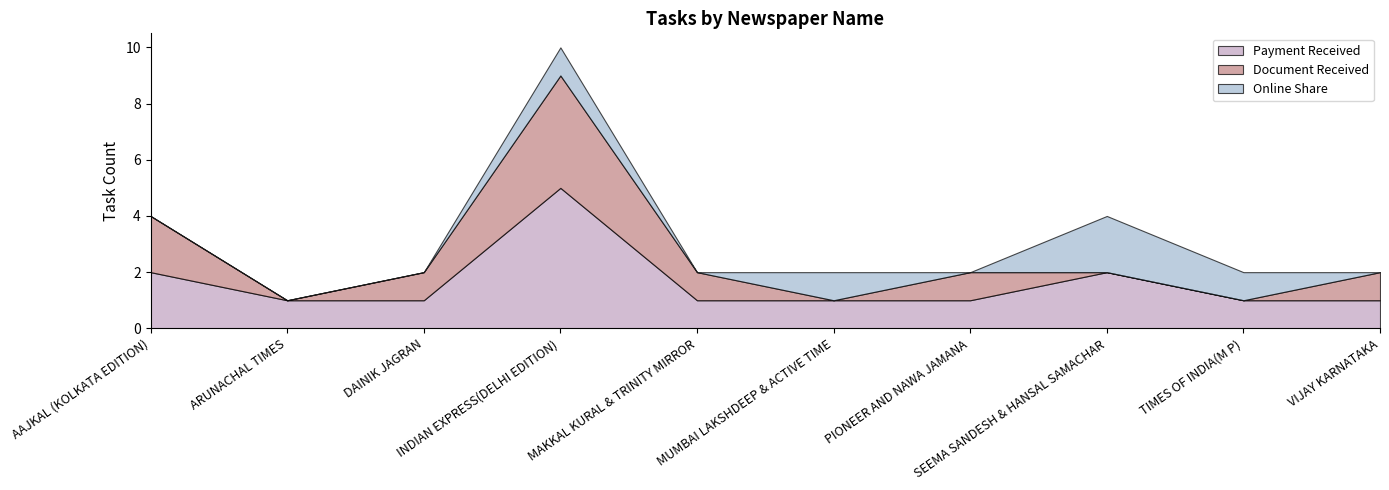

How many distinct data groups are displayed?

3